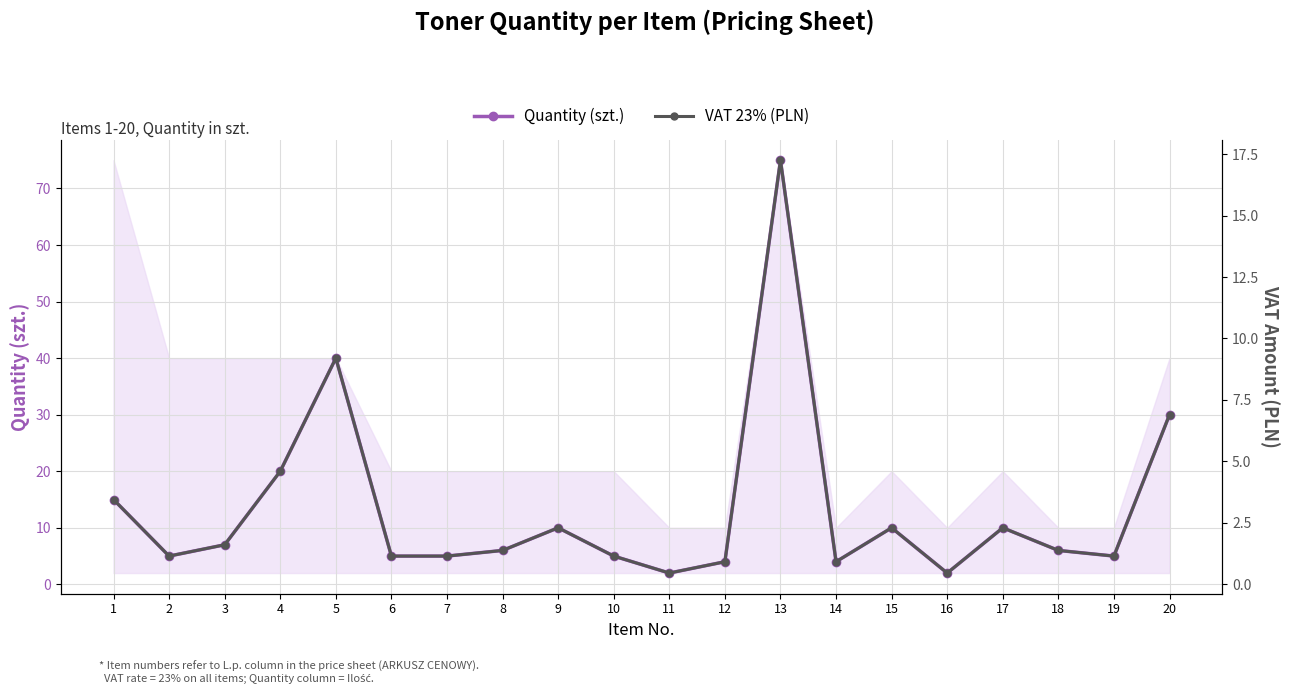

What is the sum of the Quantity (szt.) values at 5 and 3?

47